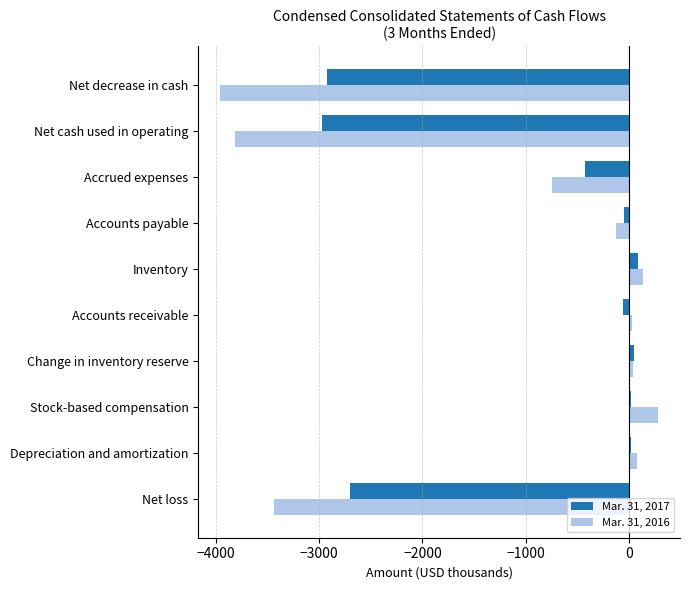

Which series has the largest total across all categories?

Mar. 31, 2017